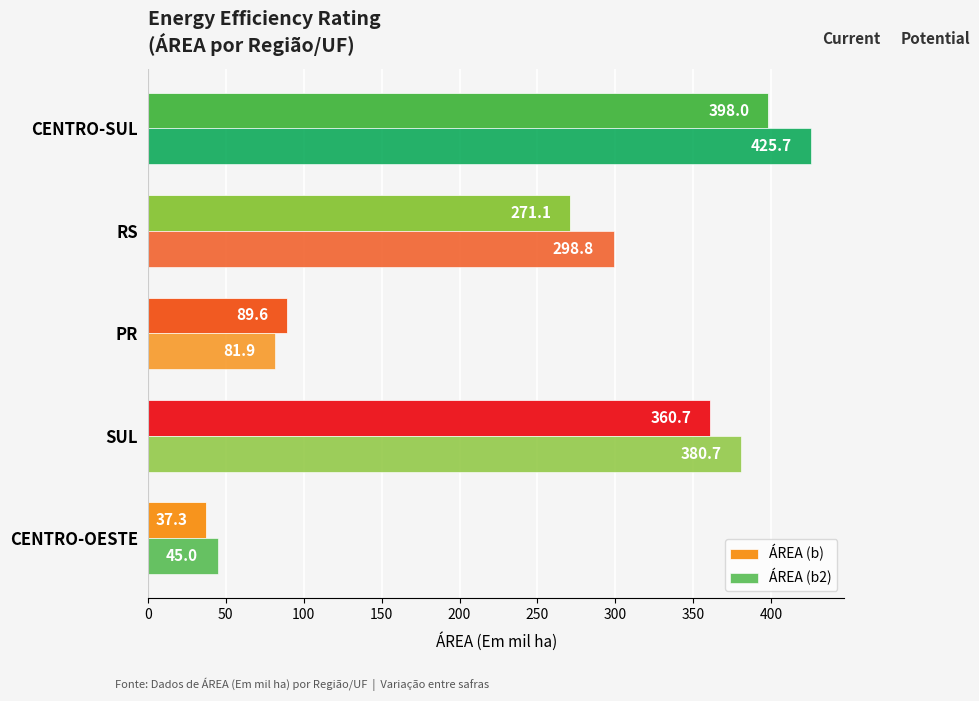

How many data points in ÁREA (b) are less than 271?

2